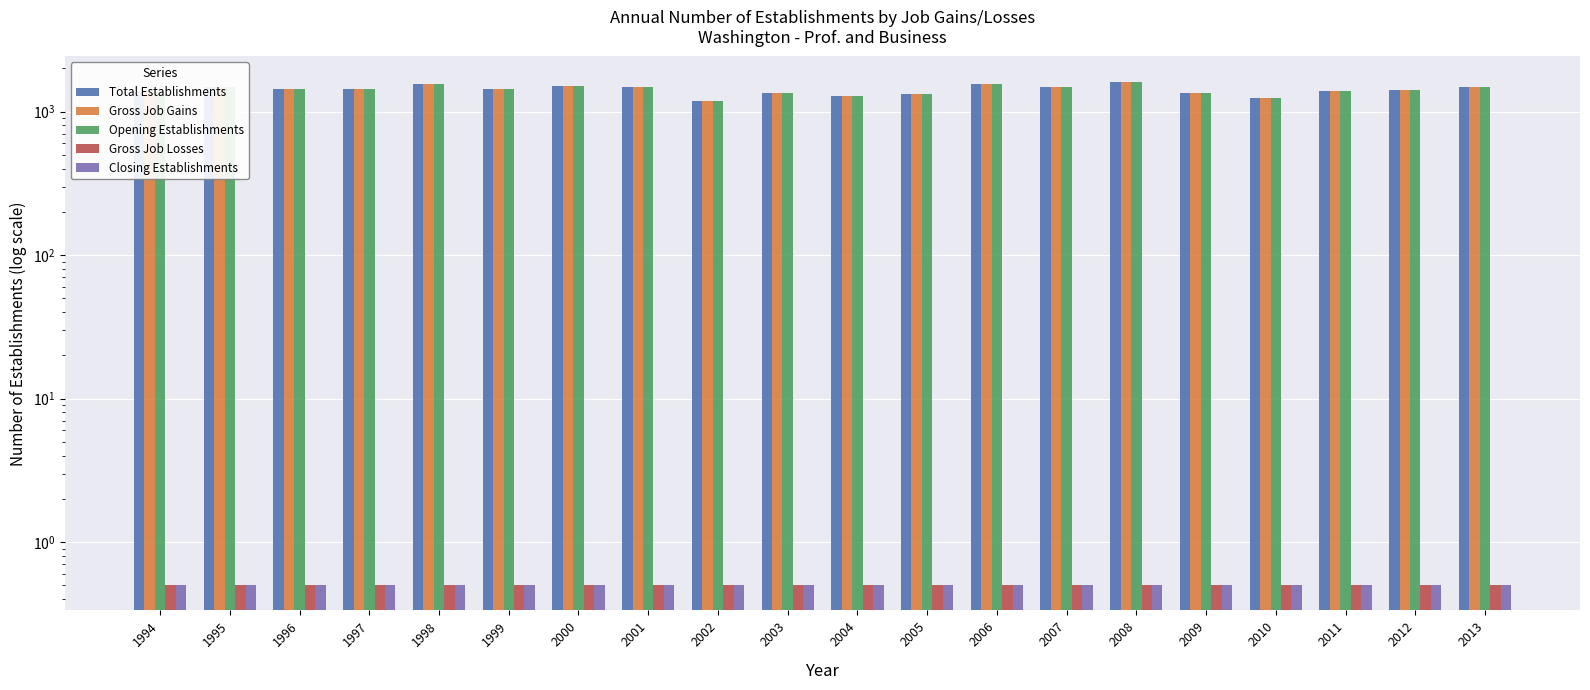

List the labels in order of Closing Establishments value, largest first.

1994, 1995, 1996, 1997, 1998, 1999, 2000, 2001, 2002, 2003, 2004, 2005, 2006, 2007, 2008, 2009, 2010, 2011, 2012, 2013